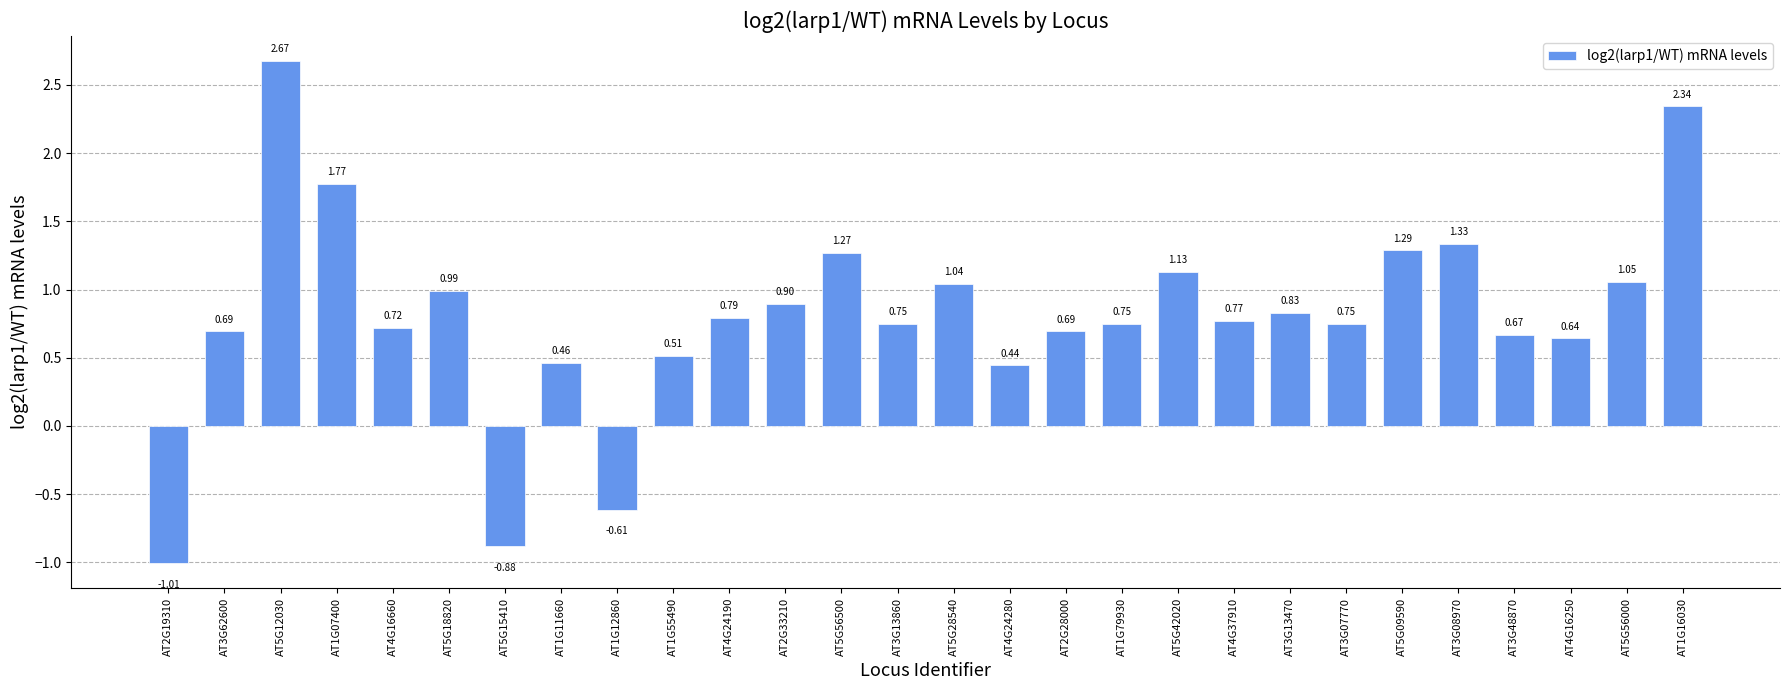

What is the difference between the second highest and second lowest values?

3.2